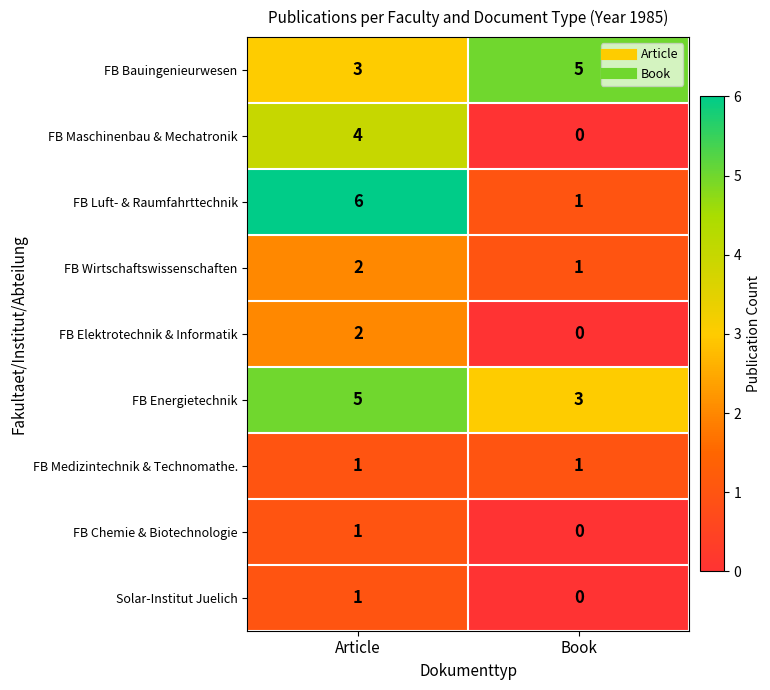

Reading left to right, transcribe all the data shown in this chart.

FB Bauingenieurwesen: 3	5
FB Maschinenbau & Mechatronik: 4	0
FB Luft- & Raumfahrttechnik: 6	1
FB Wirtschaftswissenschaften: 2	1
FB Elektrotechnik & Informatik: 2	0
FB Energietechnik: 5	3
FB Medizintechnik & Technomathe.: 1	1
FB Chemie & Biotechnologie: 1	0
Solar-Institut Juelich: 1	0